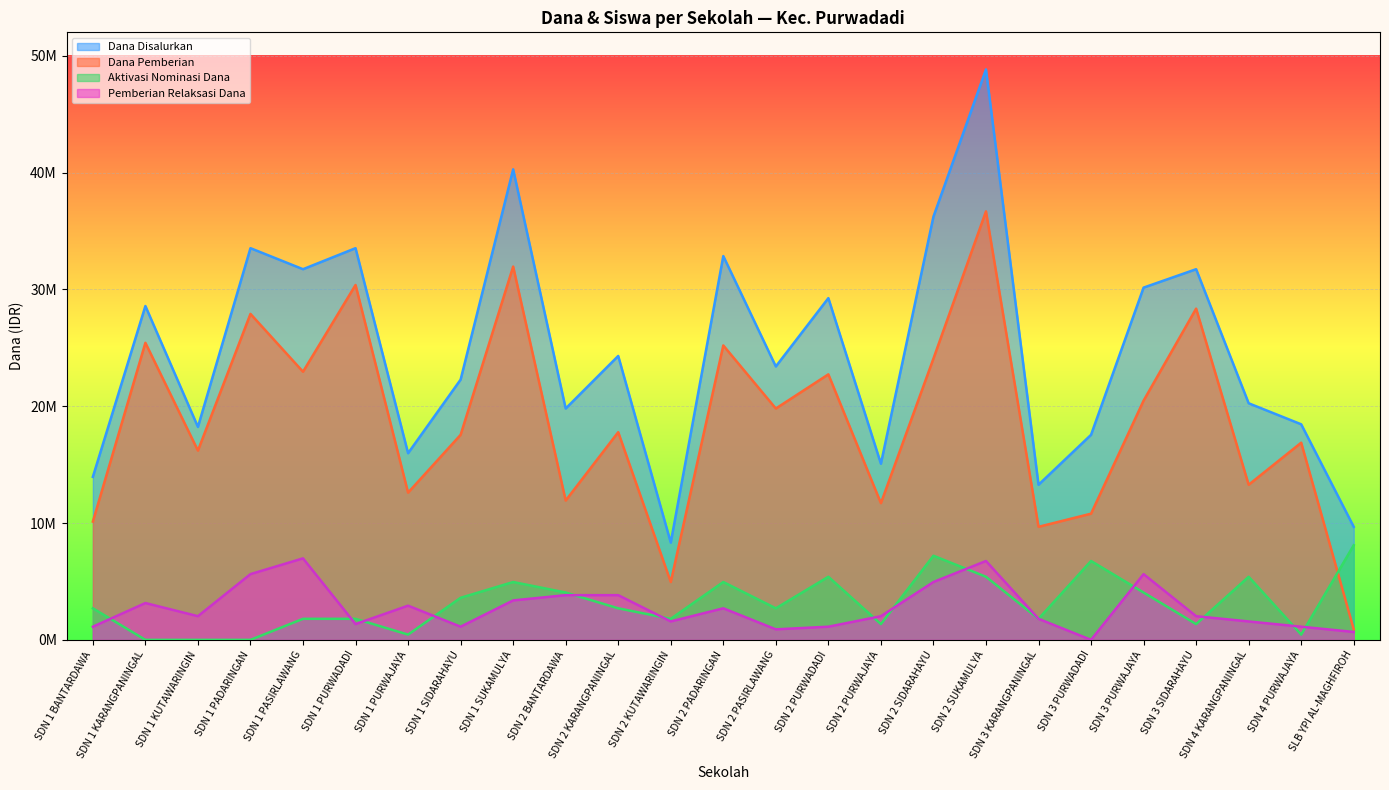

What value does the Dana Pemberian series have at SDN 3 PURWAJAYA?

20475000